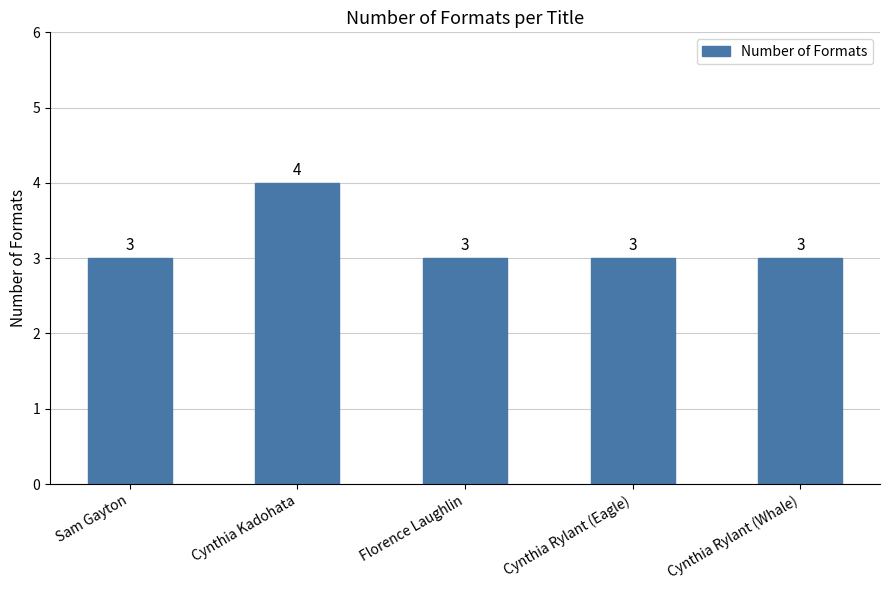

How many values are between 3 and 4?

5